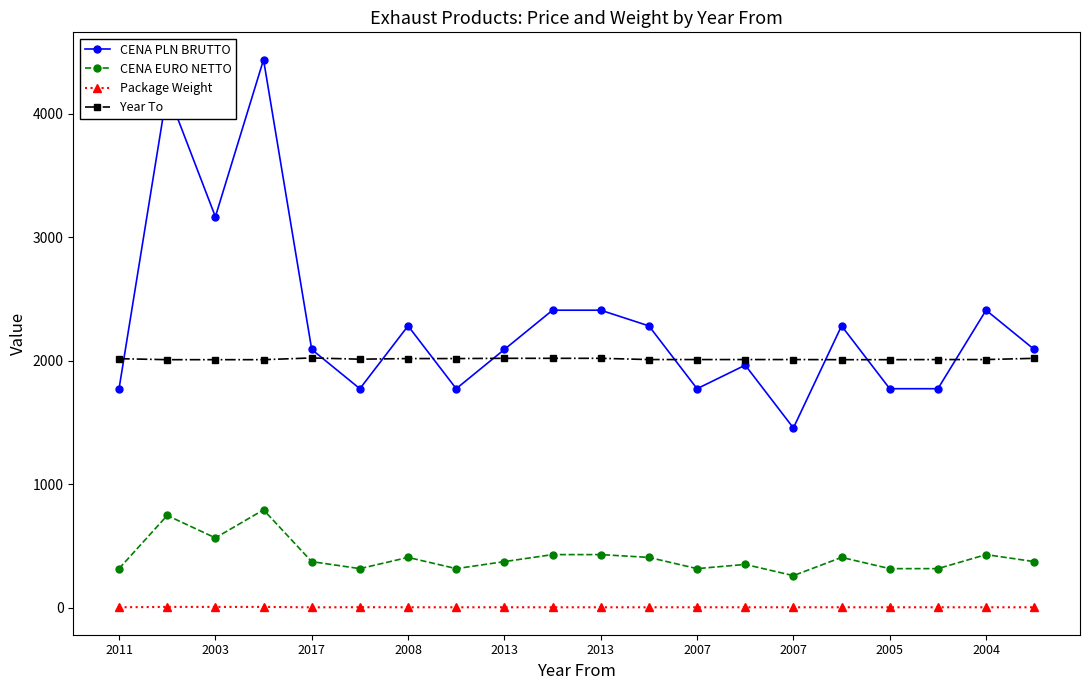

True or false: CENA PLN BRUTTO has more than 2 points higher than both neighbors.

True